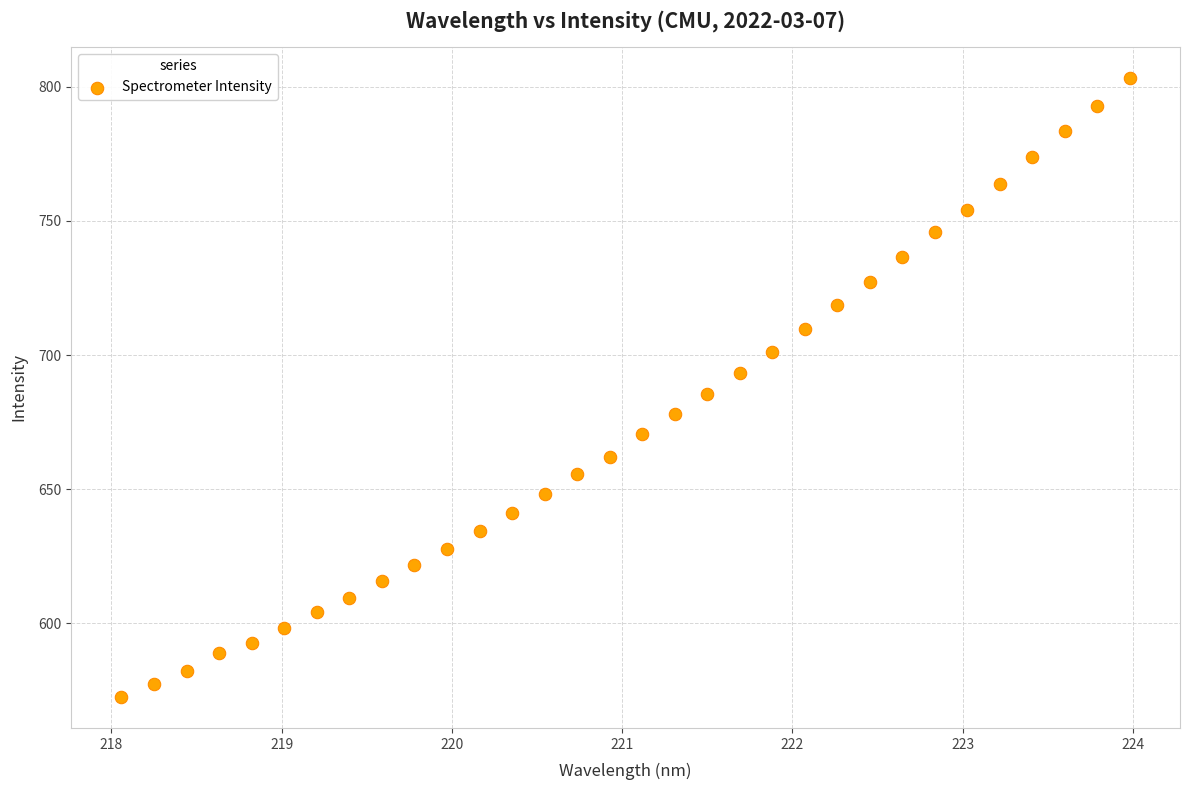

What is the range of Y values (max minus min)?

230.7